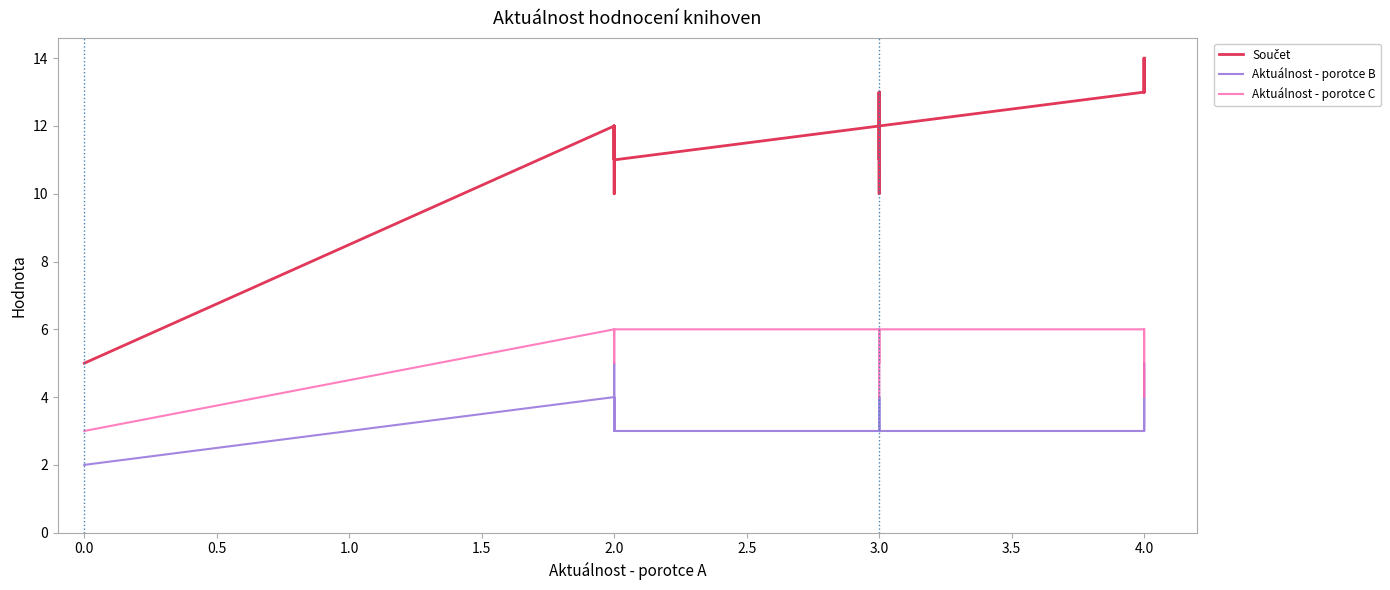

List the series in order of their peak value, lowest first.

Aktuálnost - porotce B, Aktuálnost - porotce C, Součet